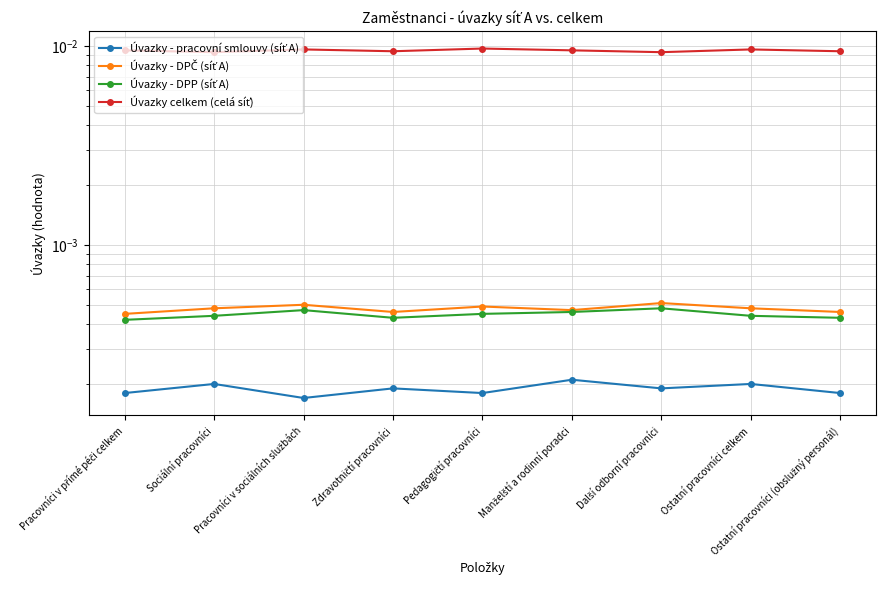

True or false: Úvazky celkem (celá síť) and Úvazky - DPP (síť A) cross at least once.

False